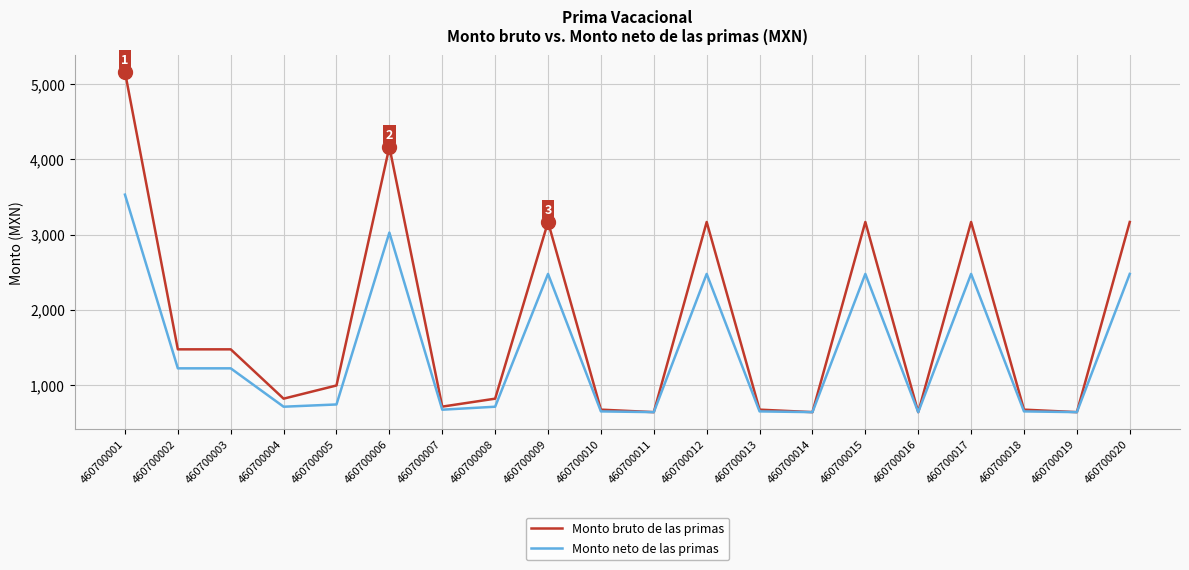

The Monto neto de las primas series shows 3531.3 at 460700001. True or false?

True